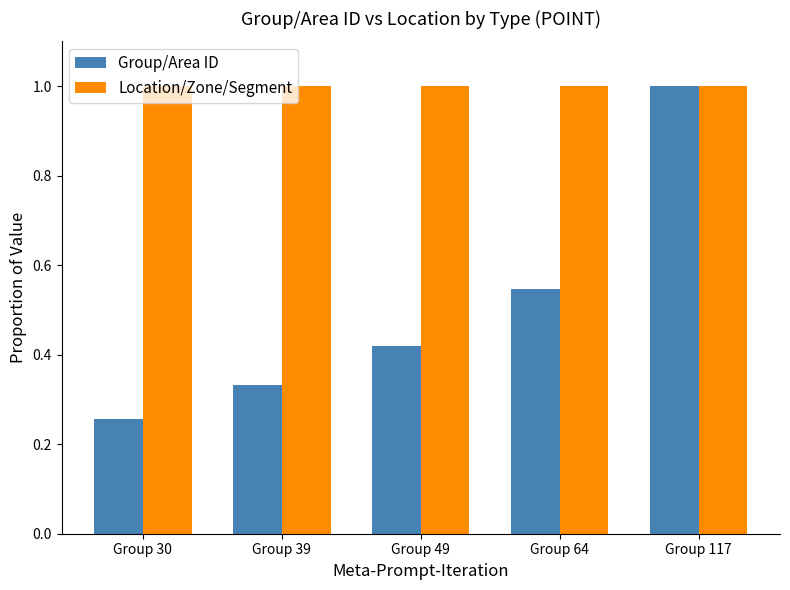

What is the highest value of the Group/Area ID series?

1.0